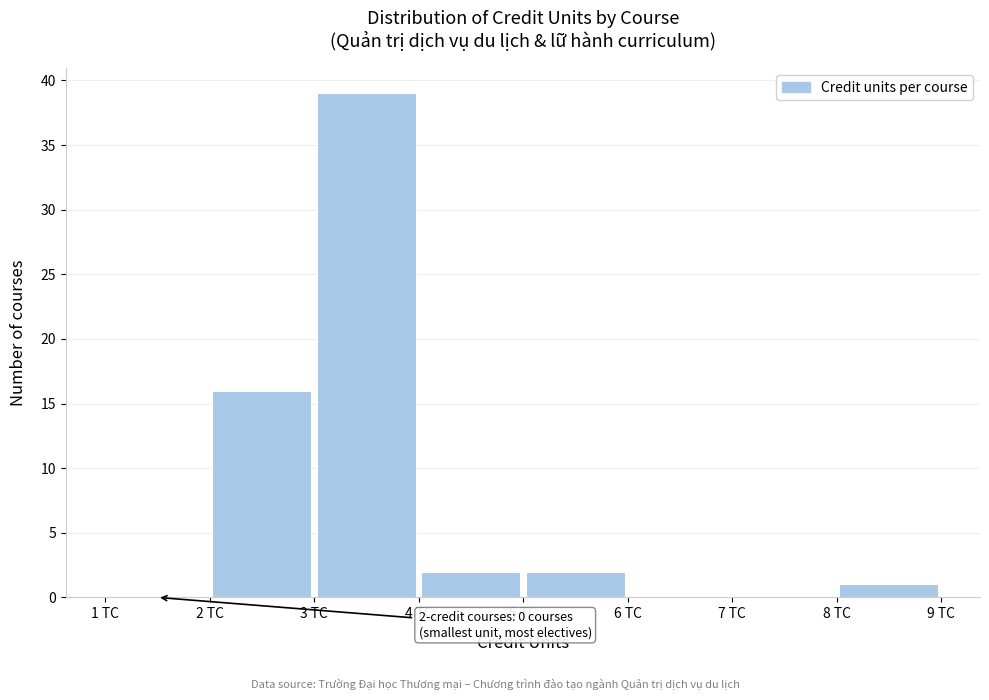

Over which range of the x-axis is the bar tallest?

3 to 4